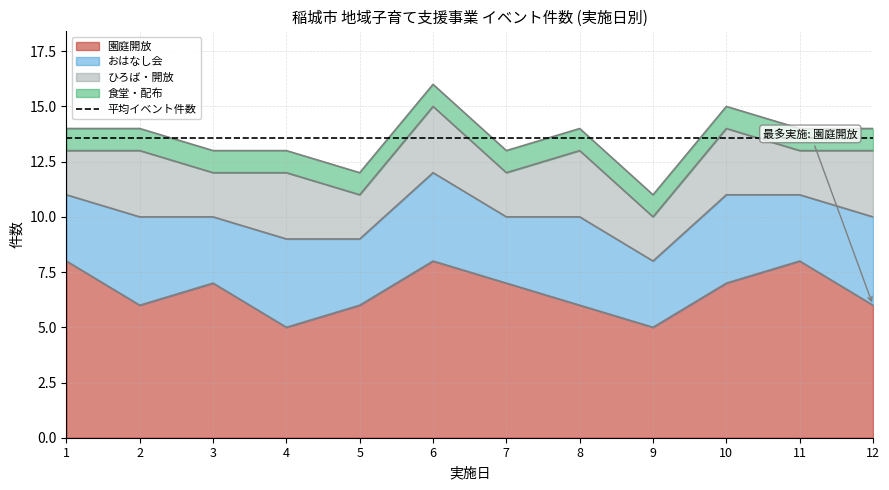

True or false: 食堂・配布 has a value of 1 at 4.

True